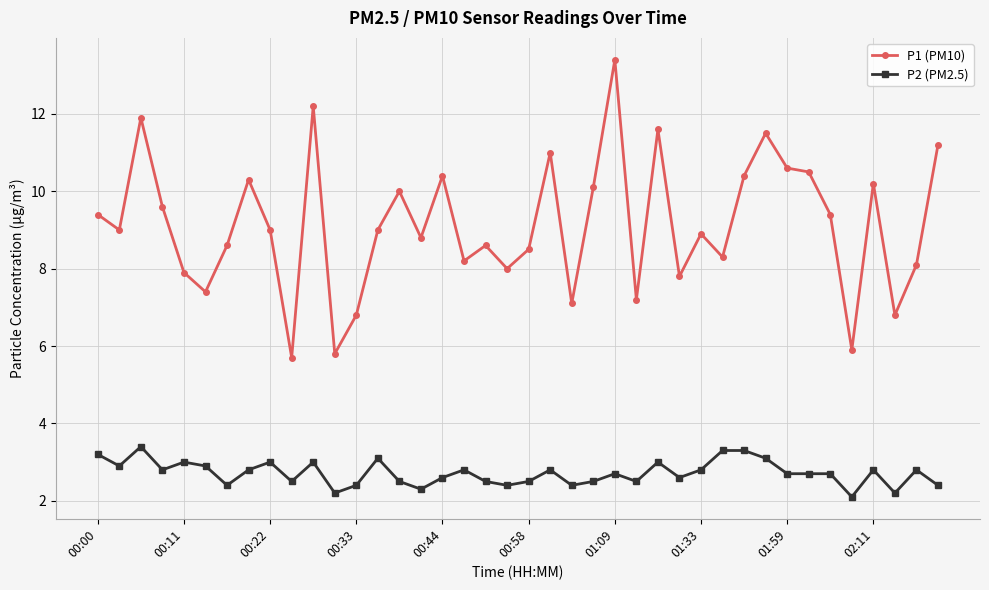

Which series has the largest range (max minus min)?

P1 (PM10)